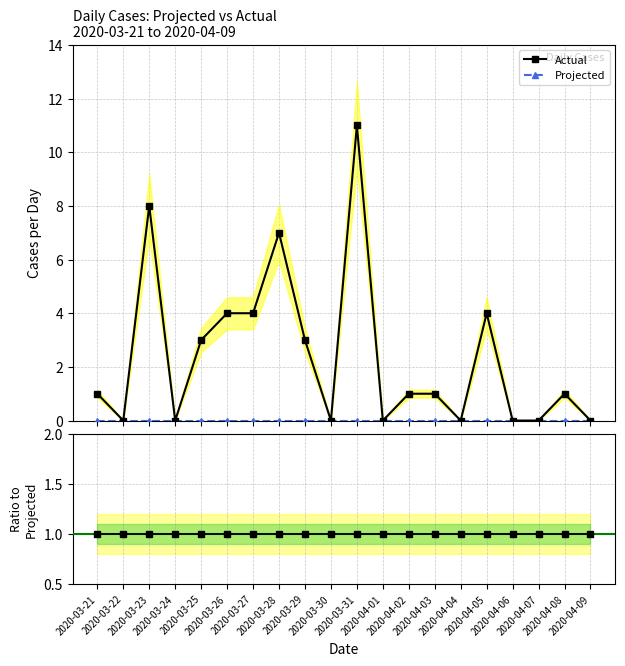

At which label does Ratio Actual/Projected reach its peak?

2020-03-21